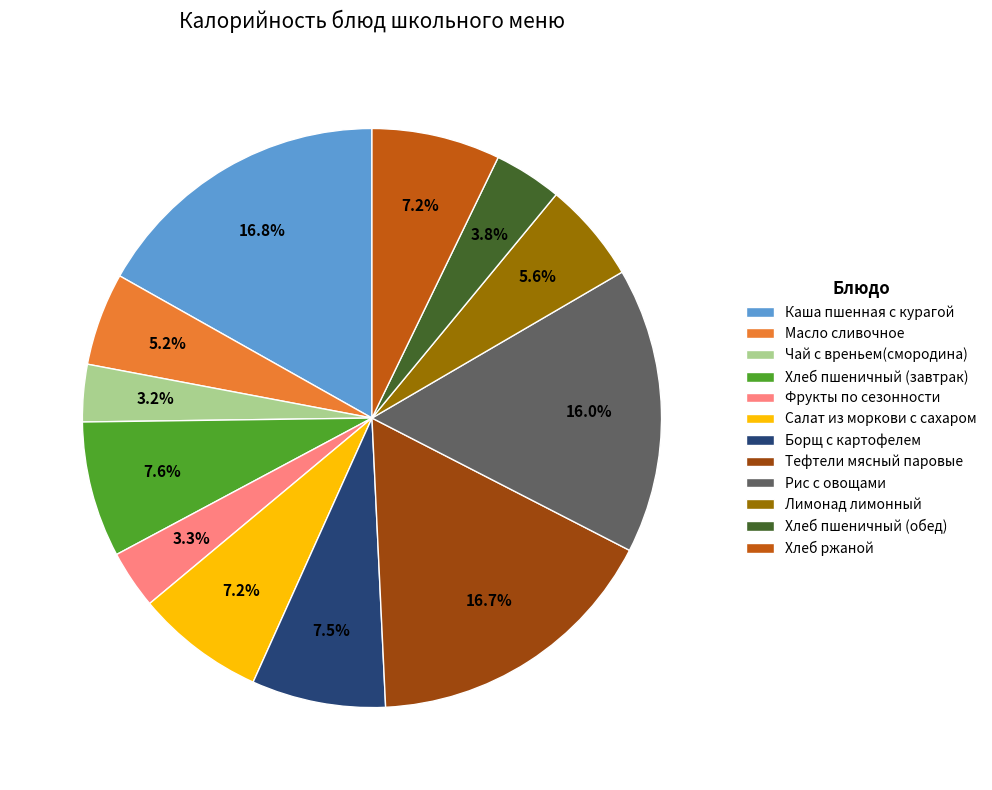

True or false: Чай с вреньем(смородина) accounts for 3% of the total.

True